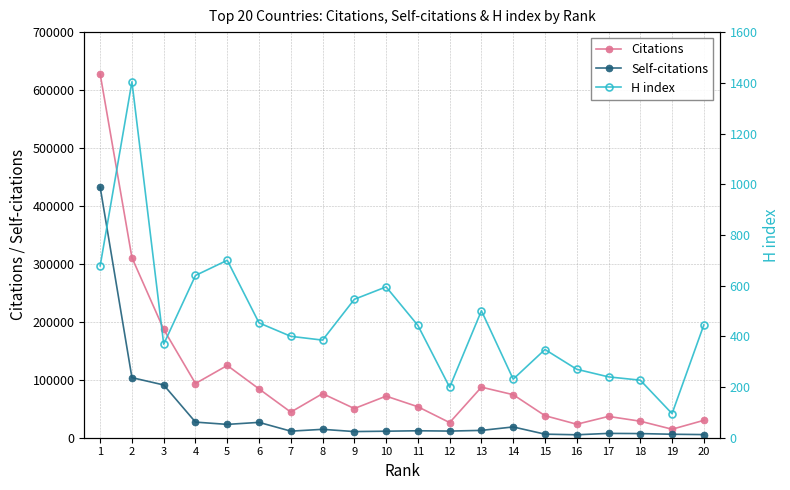

True or false: H index and Citations intersect in this chart.

False